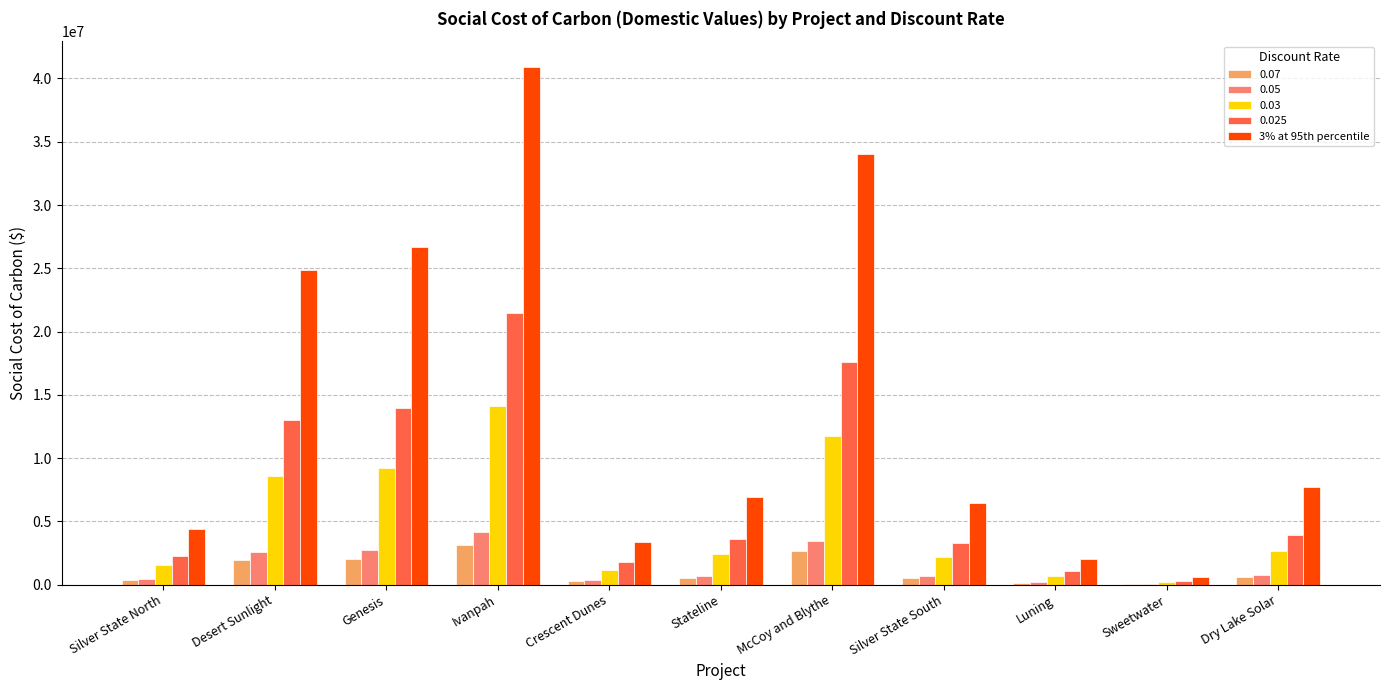

At which label does 0.03 reach its peak?

Ivanpah